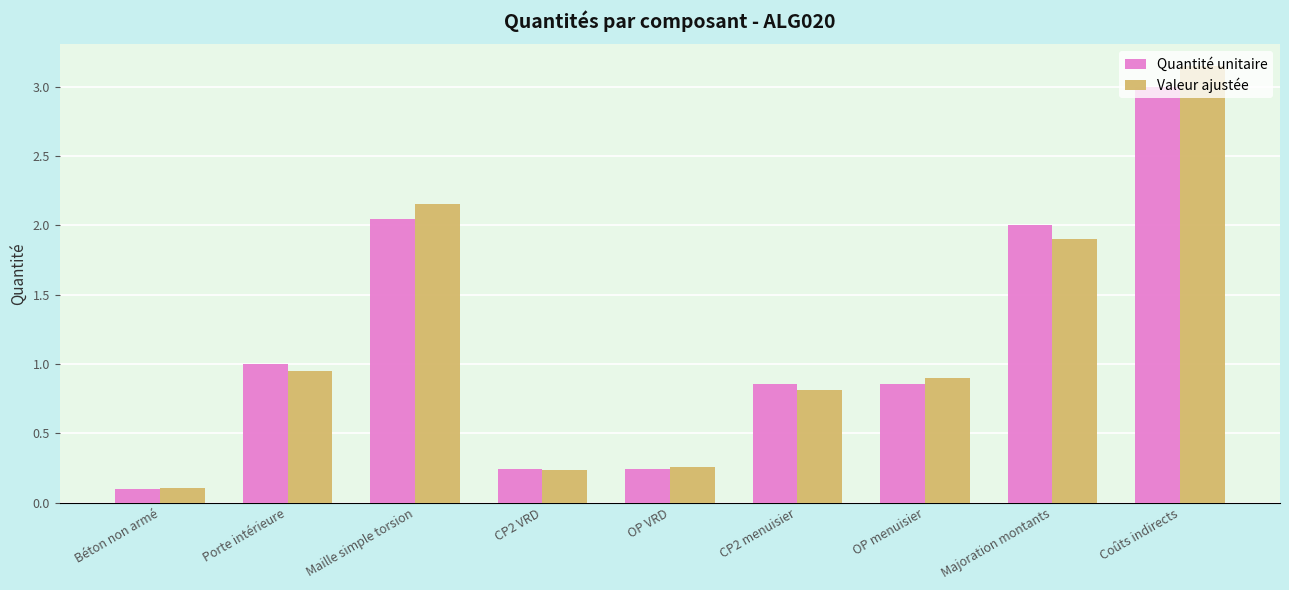

At which category is the sum across all series the highest?

Coûts indirects